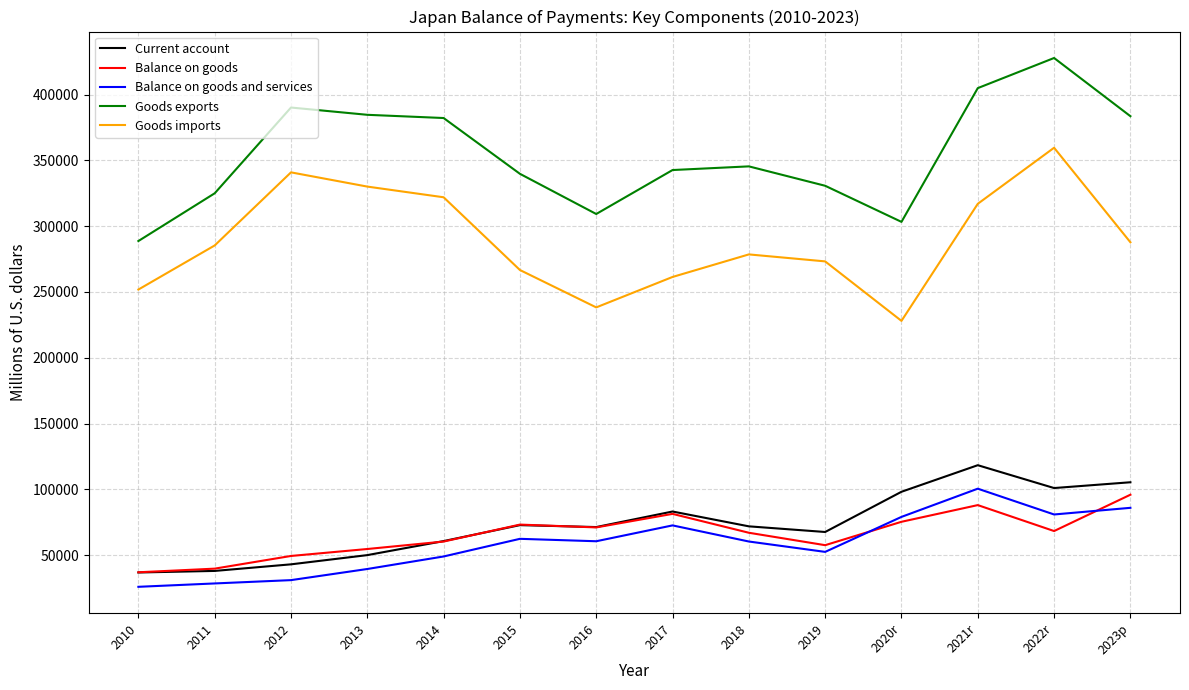

True or false: Goods imports and Current account cross at least once.

False